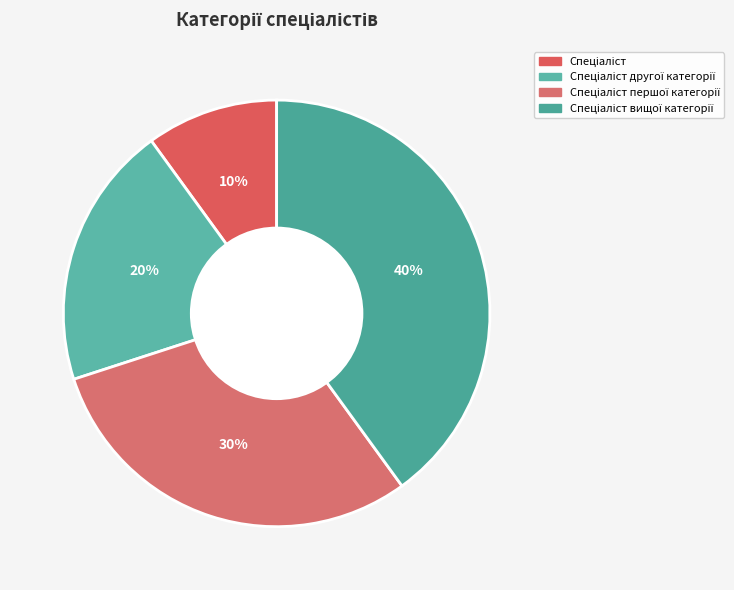

To the nearest percent, what is the average slice percentage?

25%